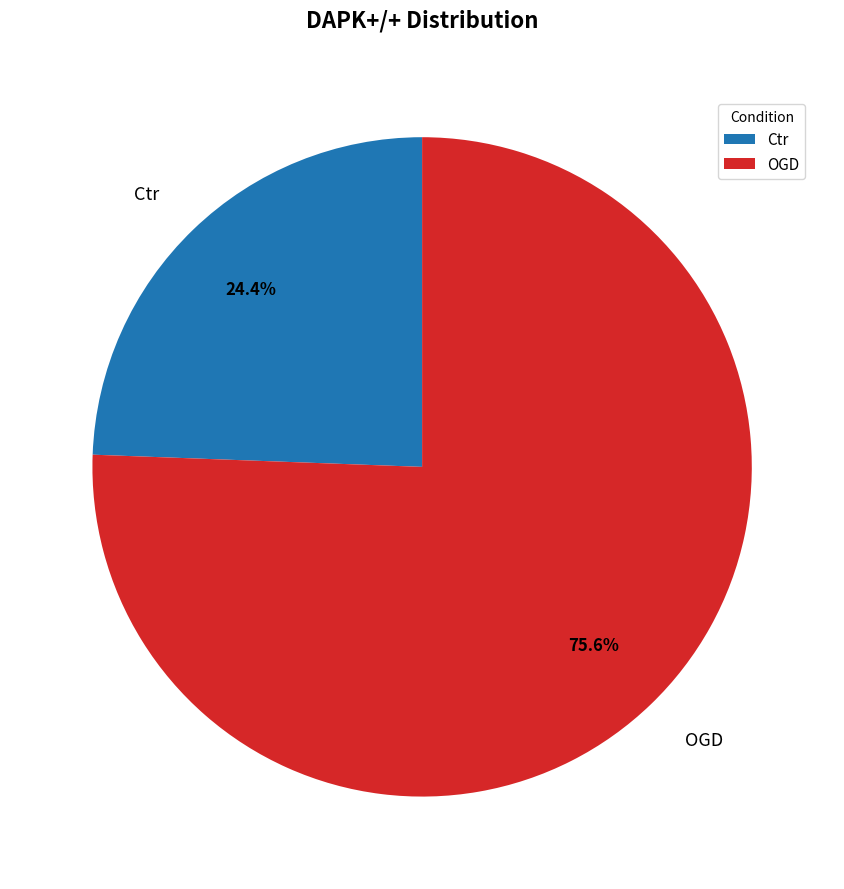

To the nearest percent, what is the difference between the OGD and Ctr slice percentages?

51%